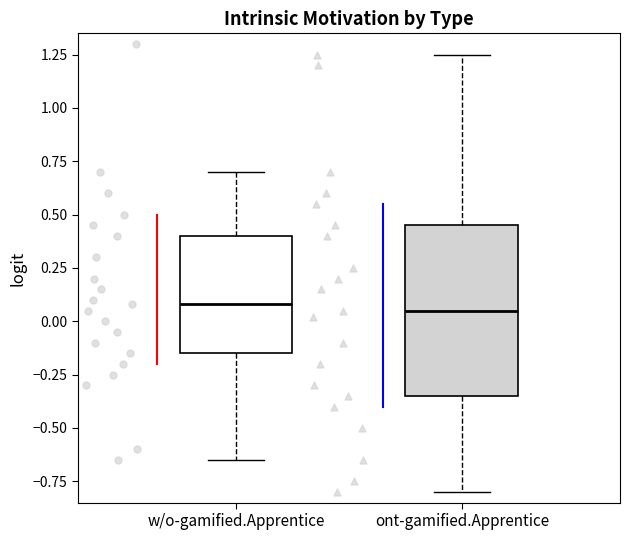

Which box is the tallest, from its lower edge to its upper edge?

ont-gamified.Apprentice